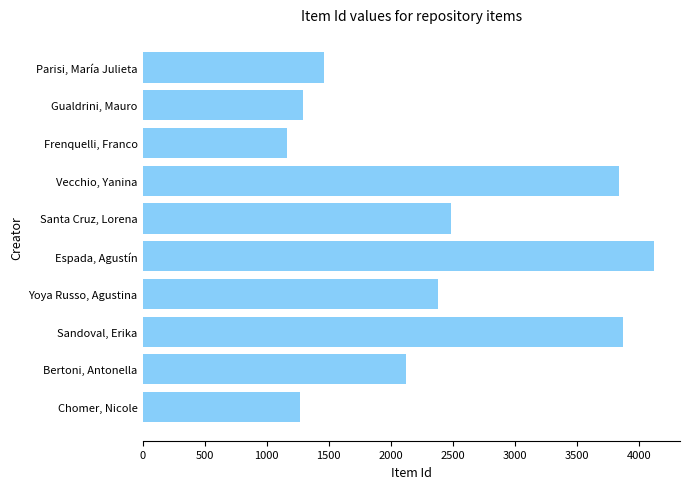

What is the minimum value shown in the chart?

1161